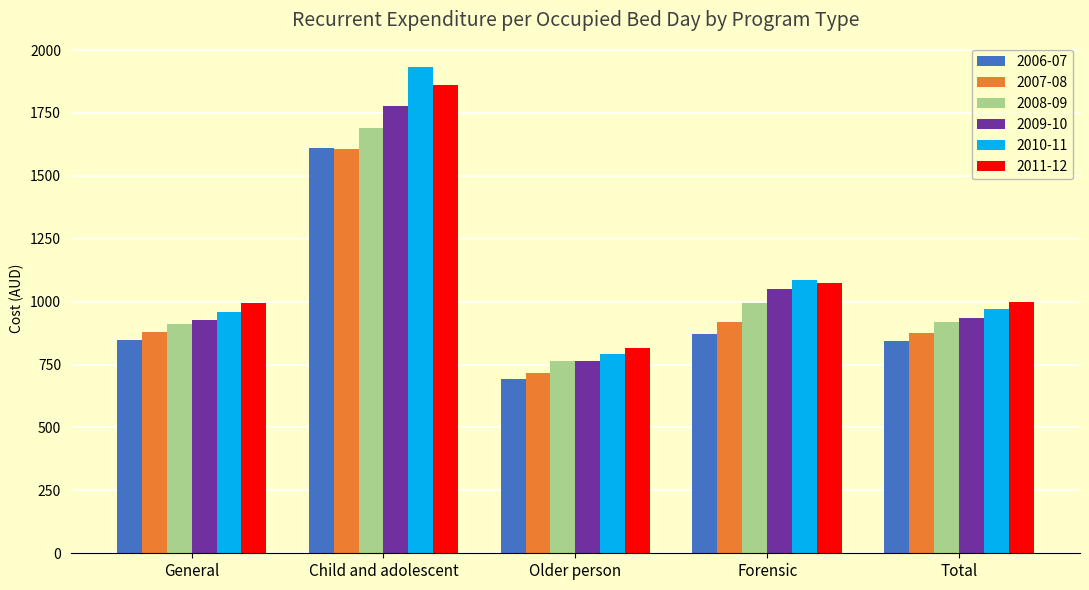

Where does the 2010-11 series first go above 970?

Child and adolescent